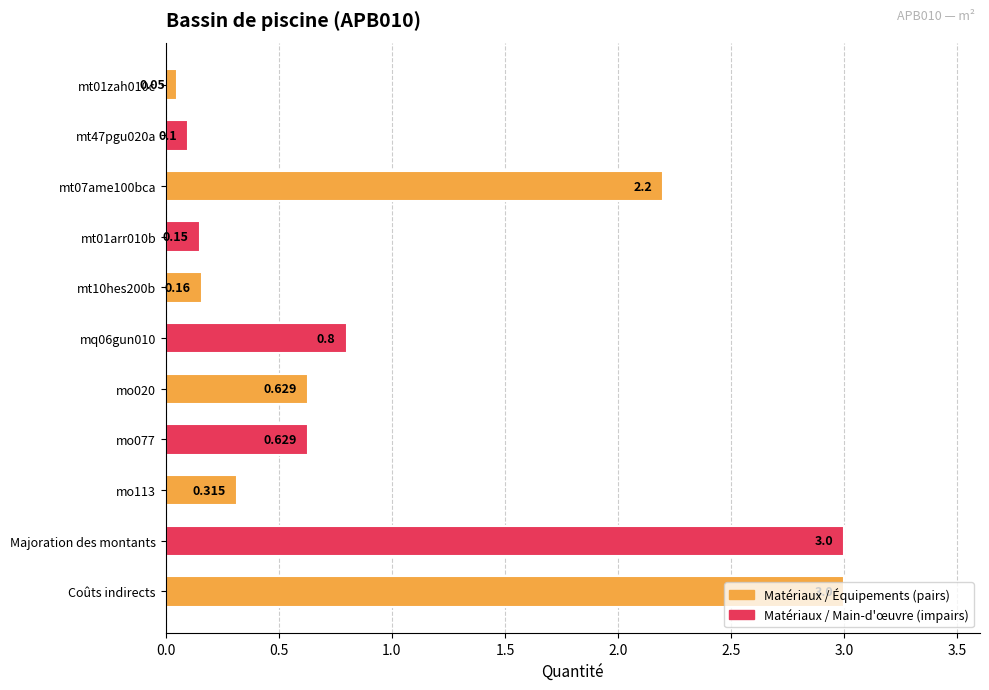

How many bars are there in total?

11